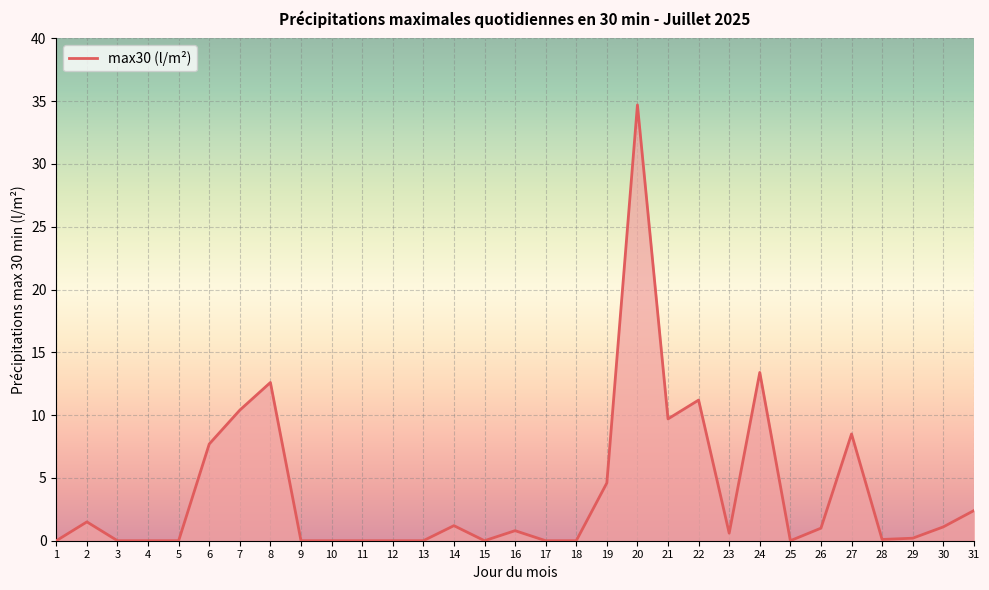

True or false: the data has more than 0 interior local peaks.

True